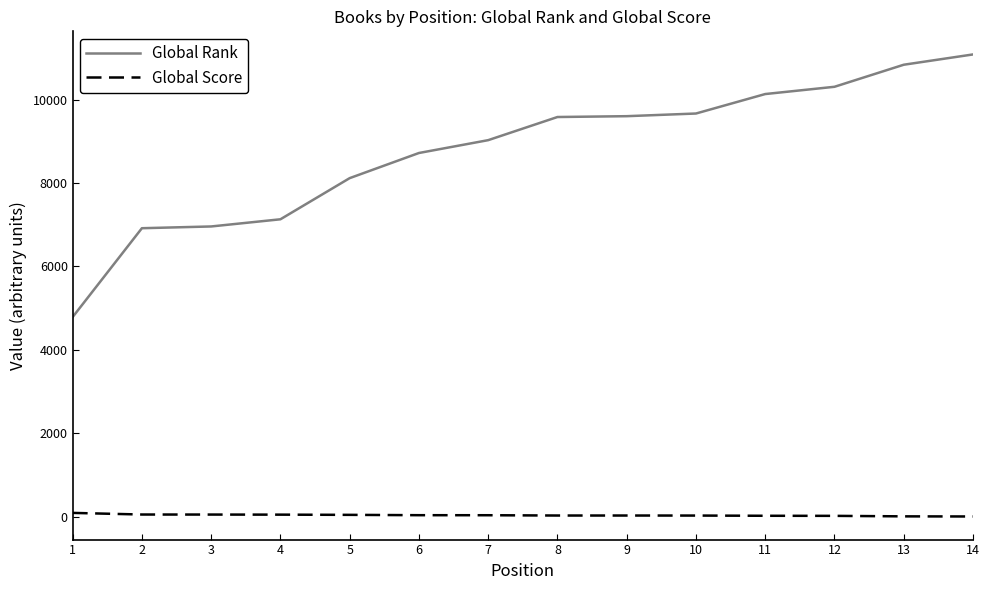

What is the minimum value for Global Rank?

4785